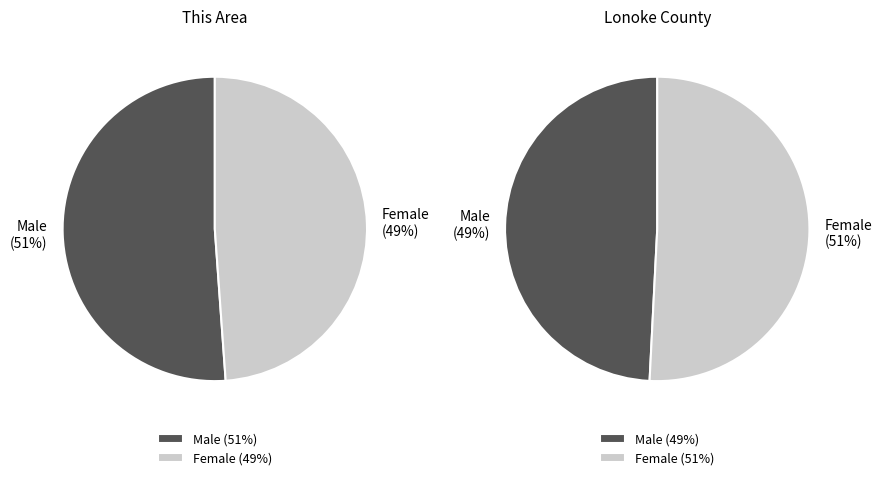

Is the sum of Male and Female greater than half?

Yes